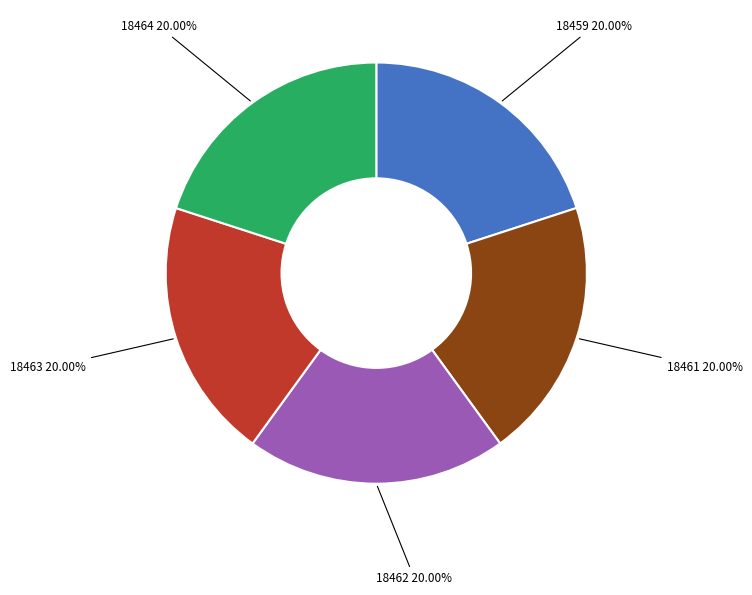

Does any single category account for the majority?

No